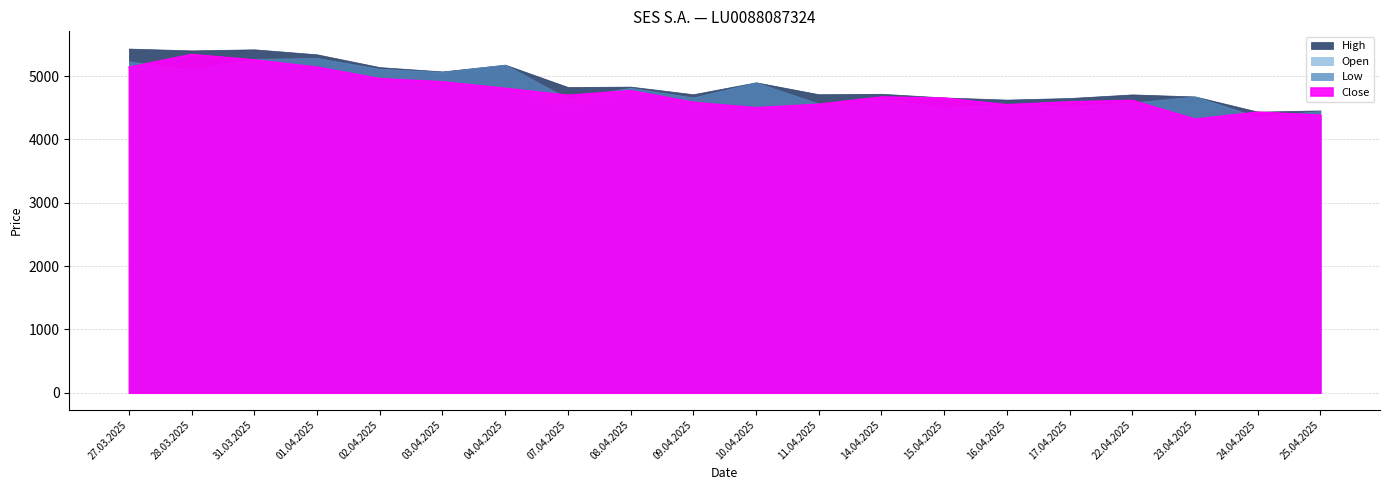

In Low, how many points are lower than both neighbors (excluding endpoints)?

4